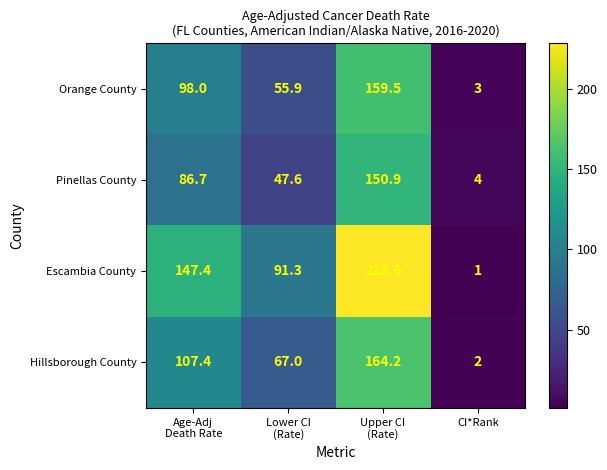

What is the difference between the highest and lowest values at Upper CI
(Rate)?

77.7